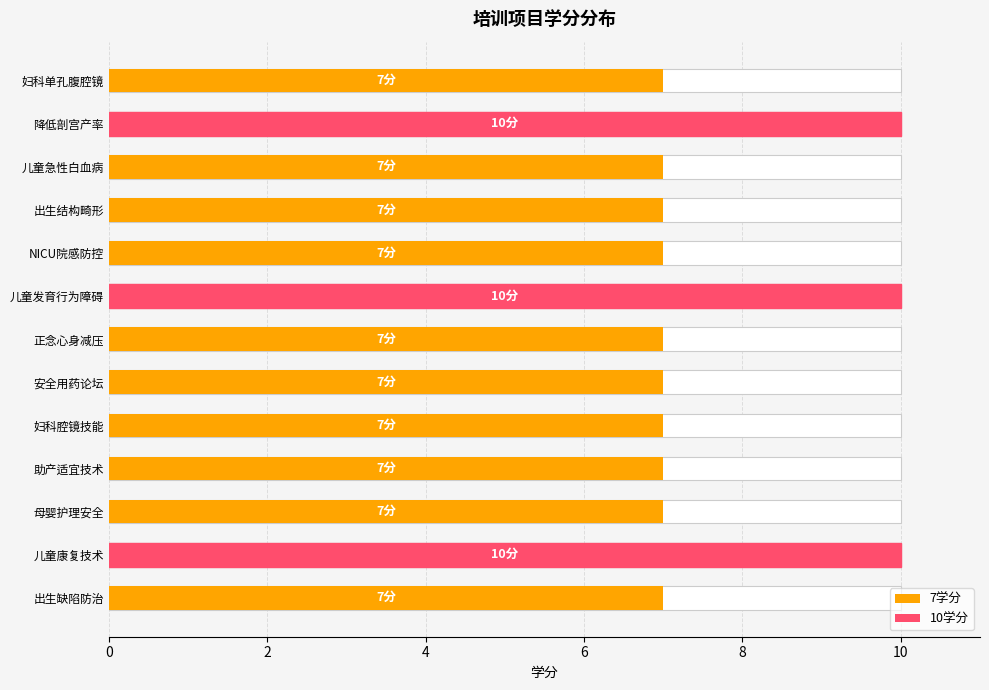

The chart shows a value of 10 at 2. True or false?

True